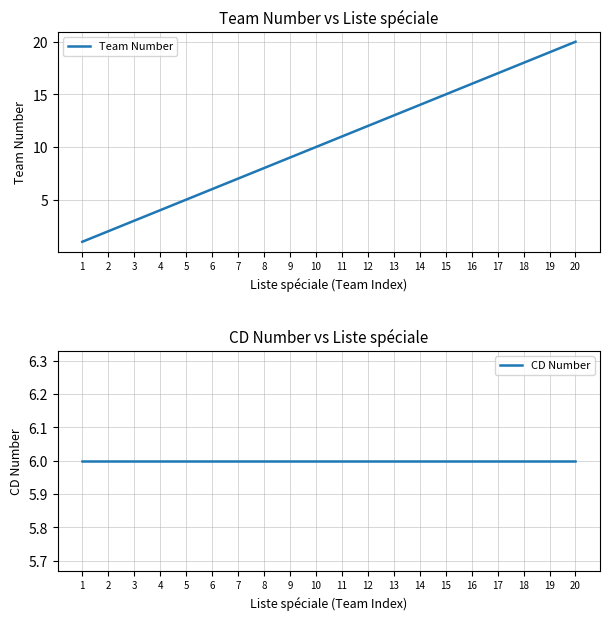

Is it true that CD Number equals 6 at 2?

True